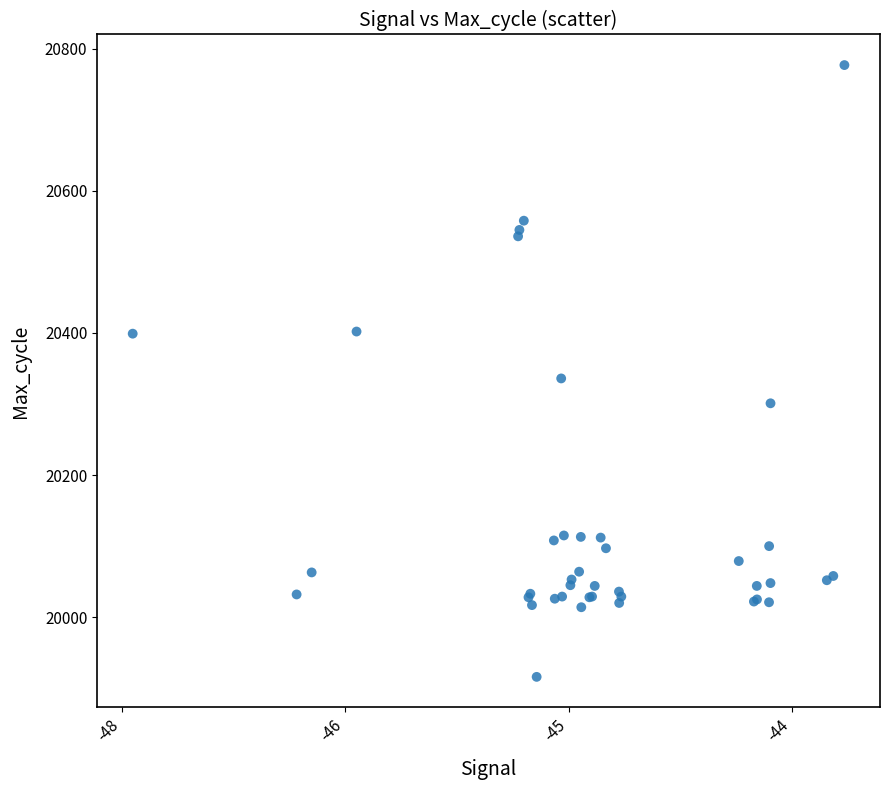

What Y value in the scatter plot is closest to 20346?

20336